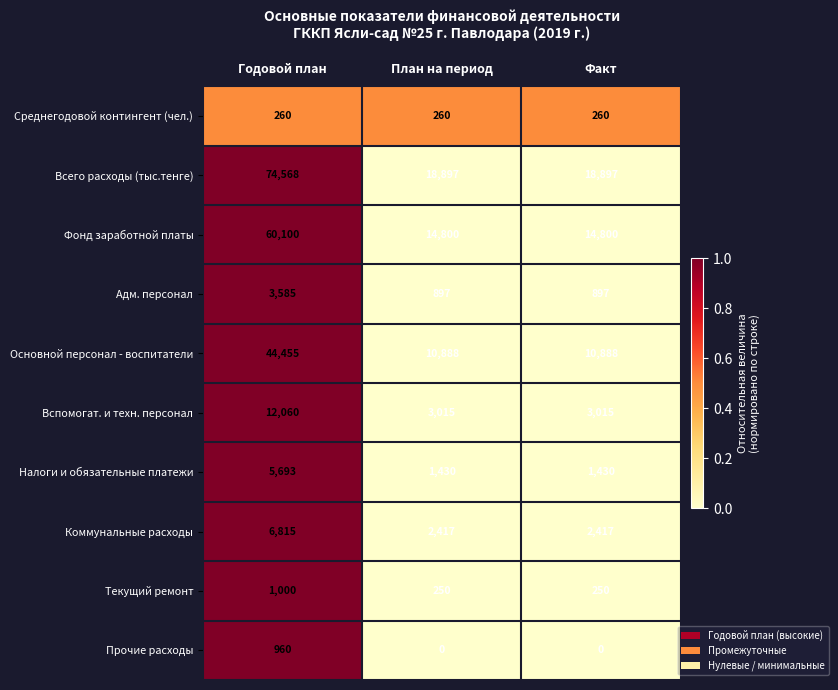

At Факт, list the series in order from smallest to largest.

Прочие расходы, Текущий ремонт, Среднегодовой контингент (чел.), Адм. персонал, Налоги и обязательные платежи, Коммунальные расходы, Вспомогат. и техн. персонал, Основной персонал - воспитатели, Фонд заработной платы, Всего расходы (тыс.тенге)